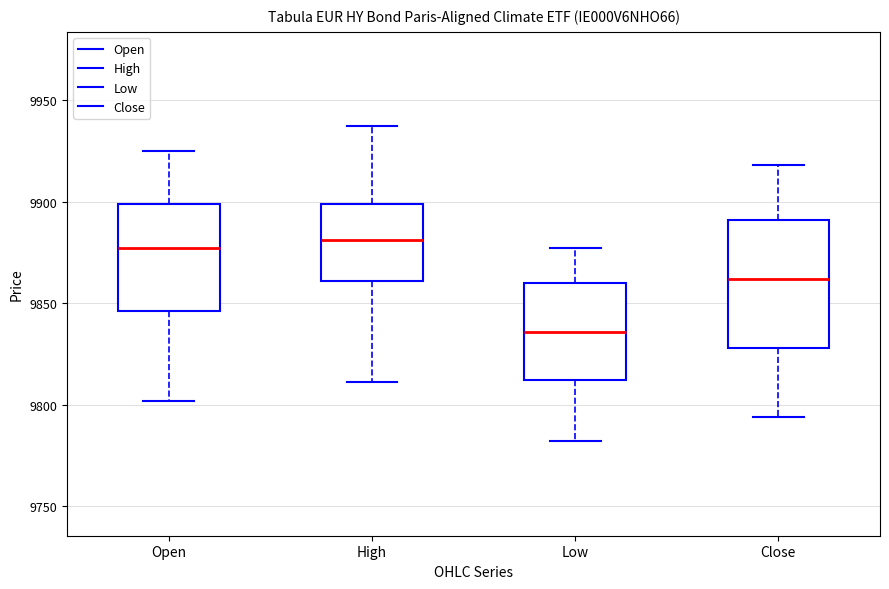

Reading left to right, transcribe this box plot: for each box, give where its median line is, the range the box spans, and where its two whiskers end, as read against the y-axis. The values are not printed on the chart, so give them approximately, as read against the axis.

Open: median 9875, box 9845 to 9900, whiskers 9800 to 9925
High: median 9880, box 9860 to 9900, whiskers 9810 to 9935
Low: median 9835, box 9810 to 9860, whiskers 9780 to 9875
Close: median 9860, box 9830 to 9890, whiskers 9795 to 9920